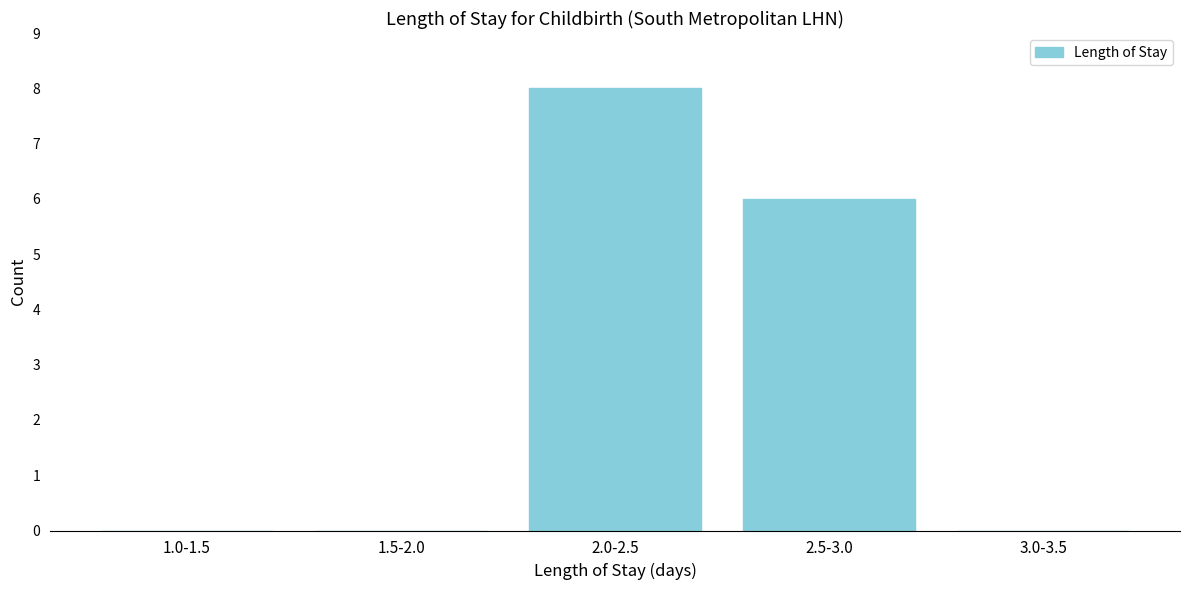

Reading right to left, what are all the values shown in this chart?

3.0-3.5=0	2.5-3.0=6	2.0-2.5=8	1.5-2.0=0	1.0-1.5=0